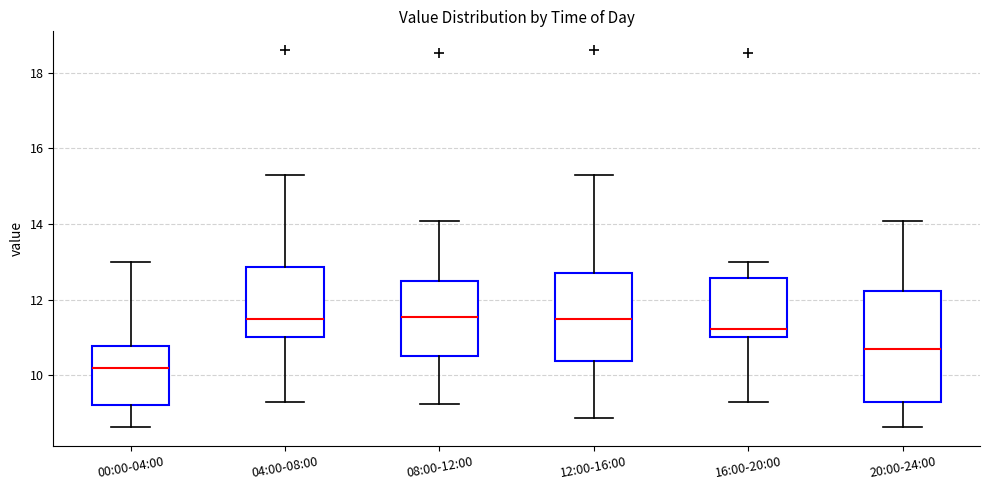

Reading left to right, transcribe this box plot: for each box, give where its median line is, the range the box spans, and where its two whiskers end, as read against the y-axis. The values are not printed on the chart, so give them approximately, as read against the axis.

00:00-04:00: median 10.2, box 9.2 to 10.8, whiskers 8.6 to 13.0
04:00-08:00: median 11.6, box 11.0 to 12.8, whiskers 9.4 to 15.4
08:00-12:00: median 11.6, box 10.6 to 12.6, whiskers 9.2 to 14.0
12:00-16:00: median 11.6, box 10.4 to 12.8, whiskers 8.8 to 15.4
16:00-20:00: median 11.2, box 11.0 to 12.6, whiskers 9.4 to 13.0
20:00-24:00: median 10.8, box 9.2 to 12.2, whiskers 8.6 to 14.0